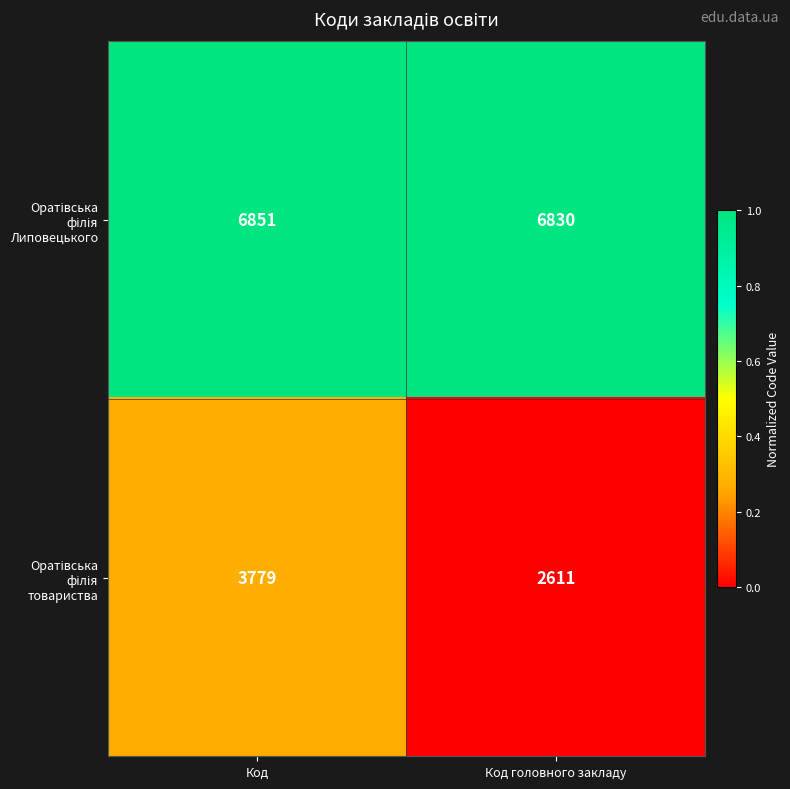

What is the minimum value shown in the chart?

2611